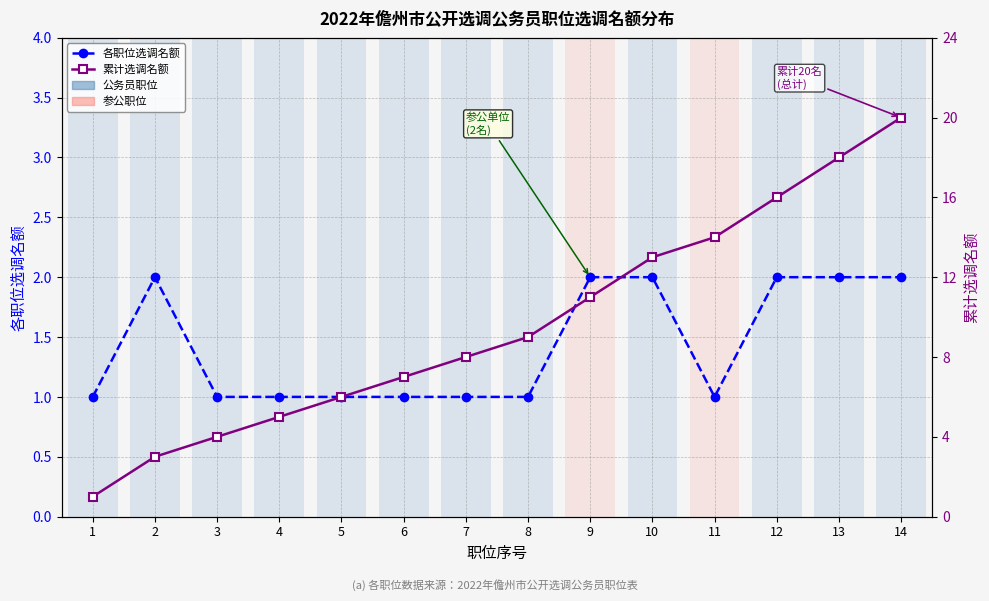

Which category has the highest value across all series?

14